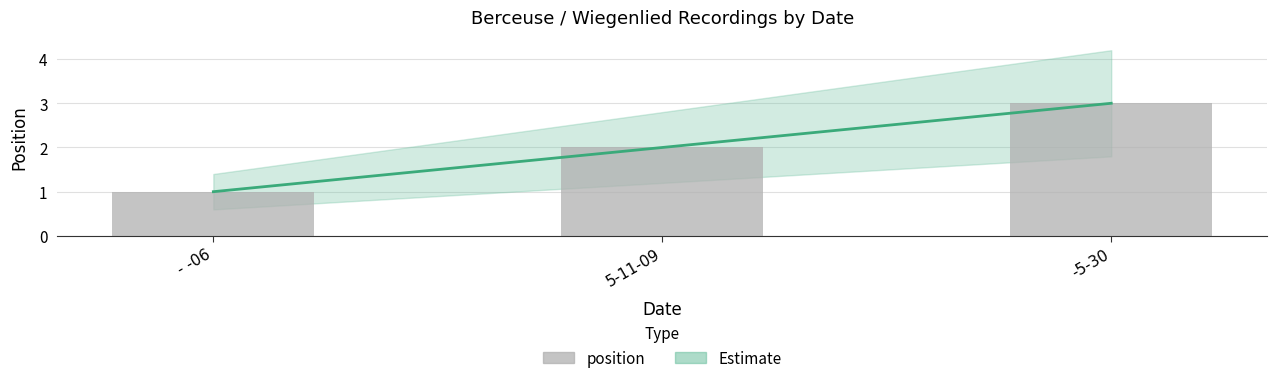

Are the bars horizontal?

No